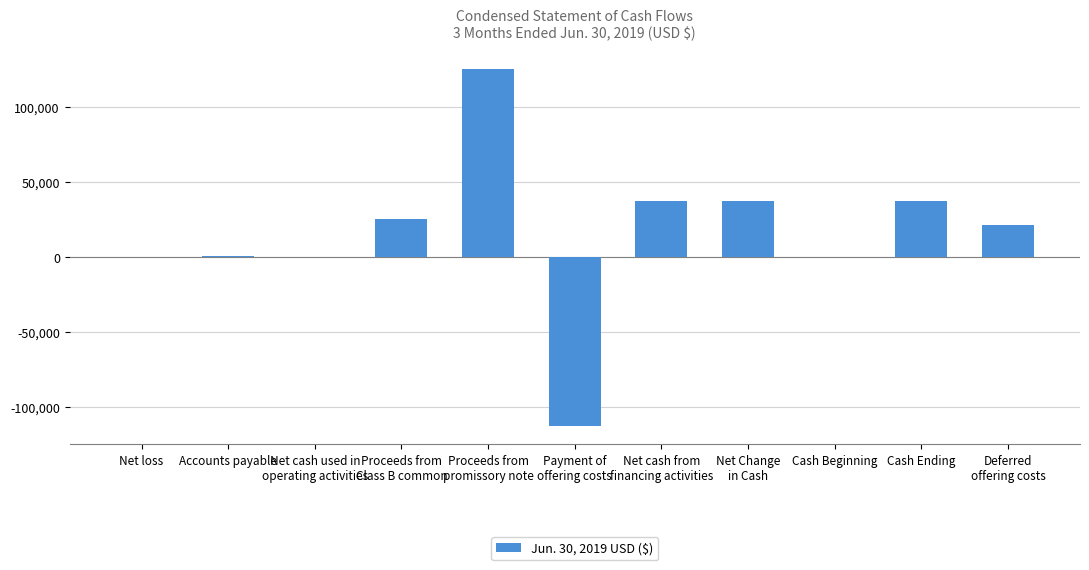

What is the sum of all values?

169040